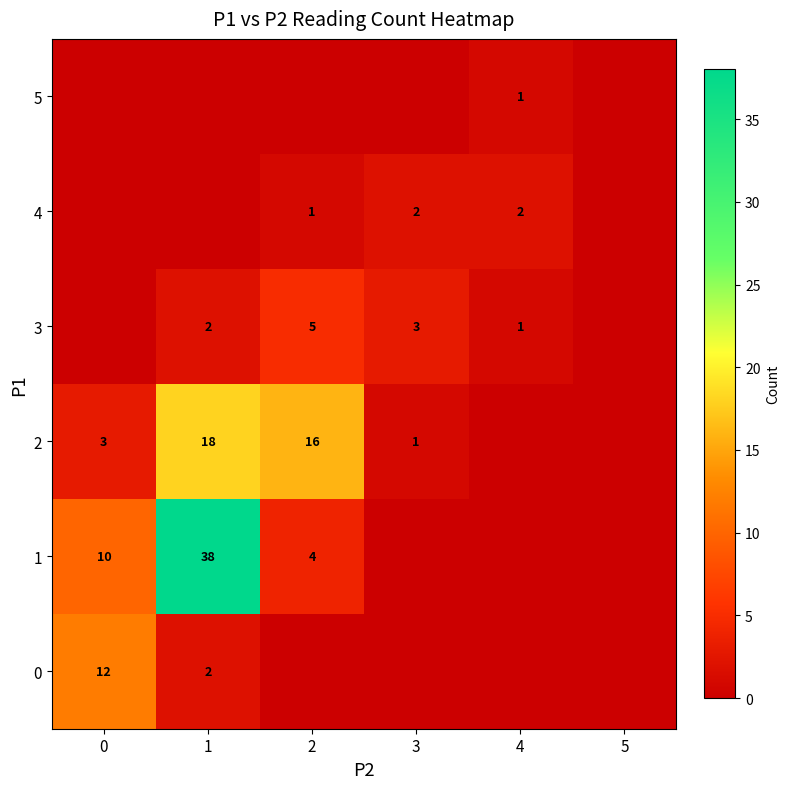

What is the sum of the 3 values at 3 and 2?

8